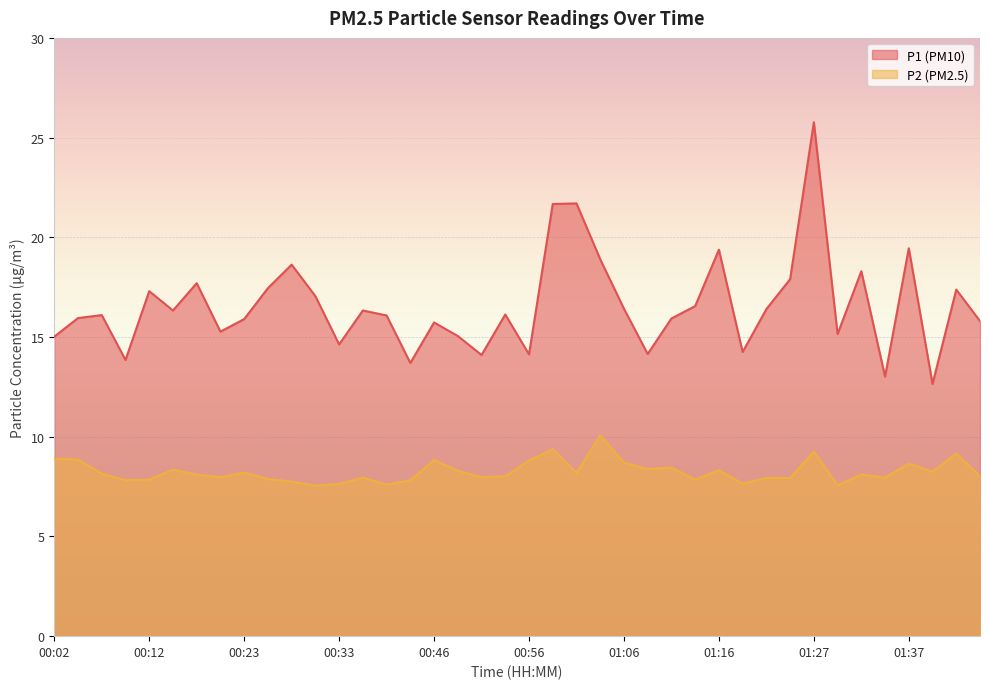

What position from the right is 00:20?

33